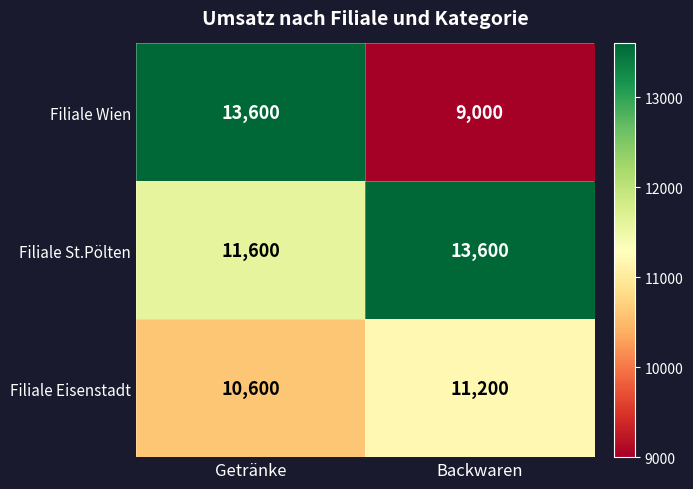

The value of Filiale St.Pölten at Getränke is 11600. True or false?

True